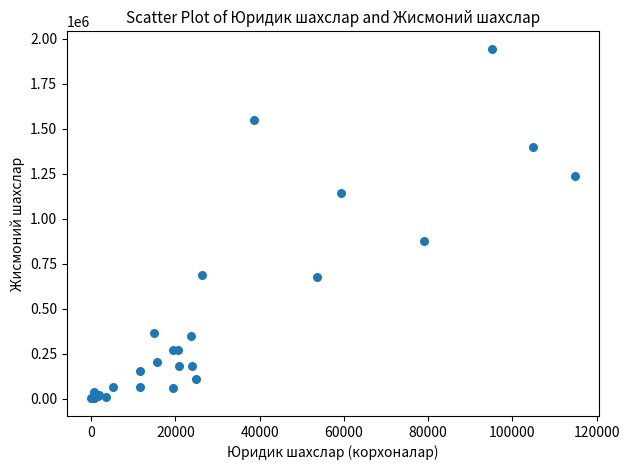

What Y value in the scatter plot is closest to 971812?

872741